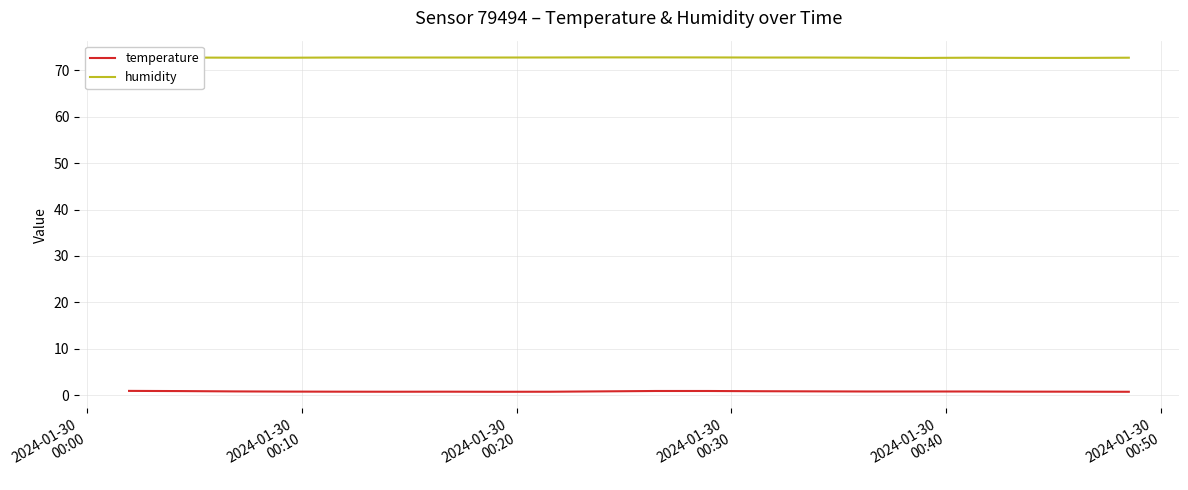

What is the smallest value displayed?

0.8